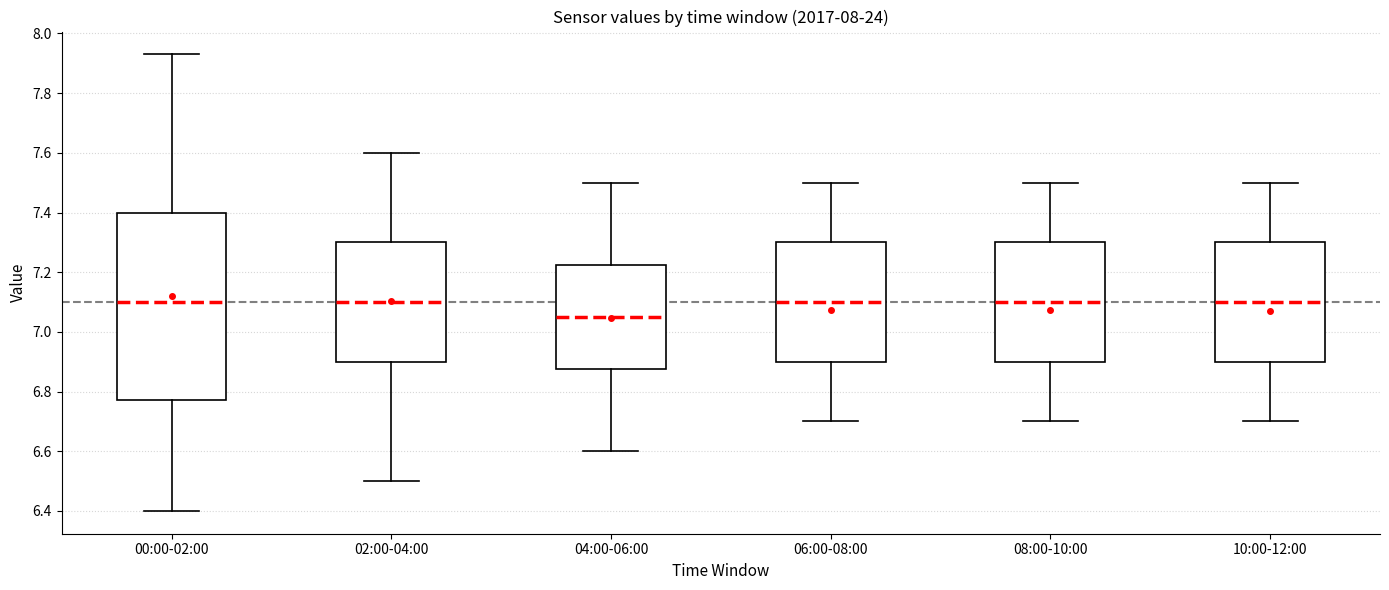

Reading left to right, read every box against the y-axis: the position of its median line, the range the box covers, and the ends of its whiskers. The values are not printed on the chart, so give them approximately, as read against the axis.

00:00-02:00: median 7.10, box 6.78 to 7.40, whiskers 6.40 to 7.94
02:00-04:00: median 7.10, box 6.90 to 7.30, whiskers 6.50 to 7.60
04:00-06:00: median 7.06, box 6.88 to 7.22, whiskers 6.60 to 7.50
06:00-08:00: median 7.10, box 6.90 to 7.30, whiskers 6.70 to 7.50
08:00-10:00: median 7.10, box 6.90 to 7.30, whiskers 6.70 to 7.50
10:00-12:00: median 7.10, box 6.90 to 7.30, whiskers 6.70 to 7.50